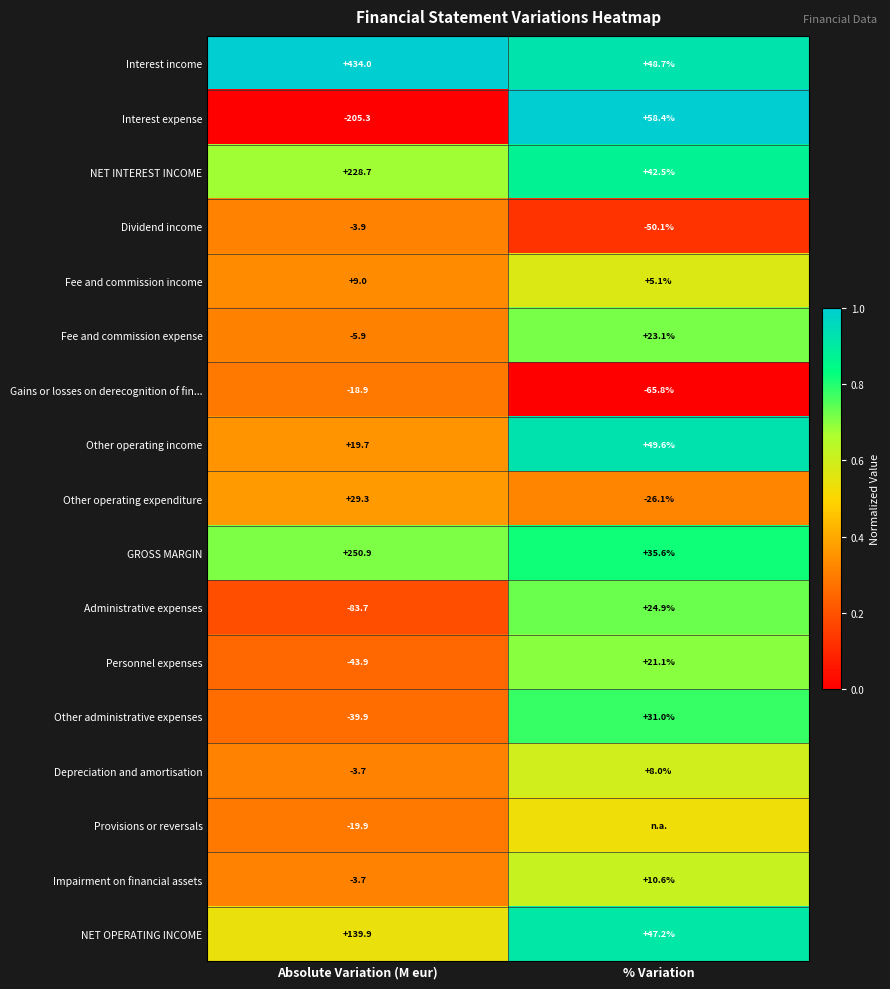

At which label does Interest expense reach its peak?

% Variation